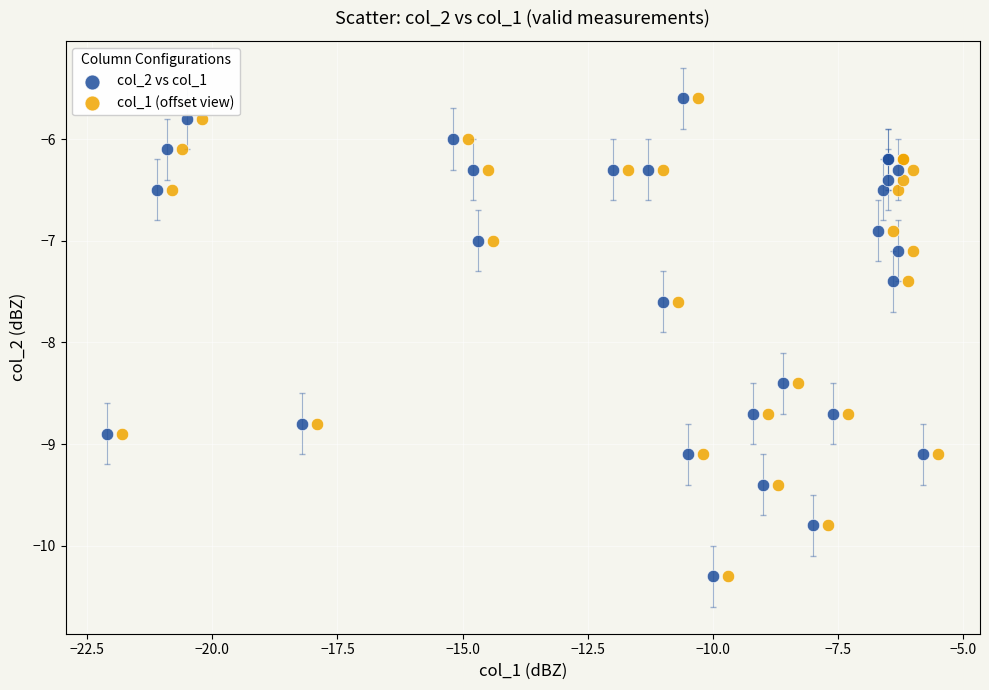

What are all the series names shown in the legend?

col_2 vs col_1, col_1 (offset view)